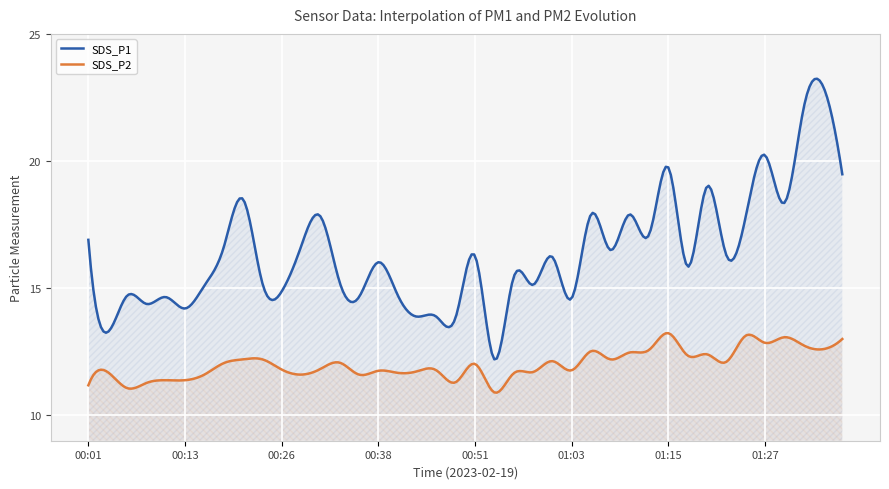

How many values in the SDS_P1 series are below 16?

19